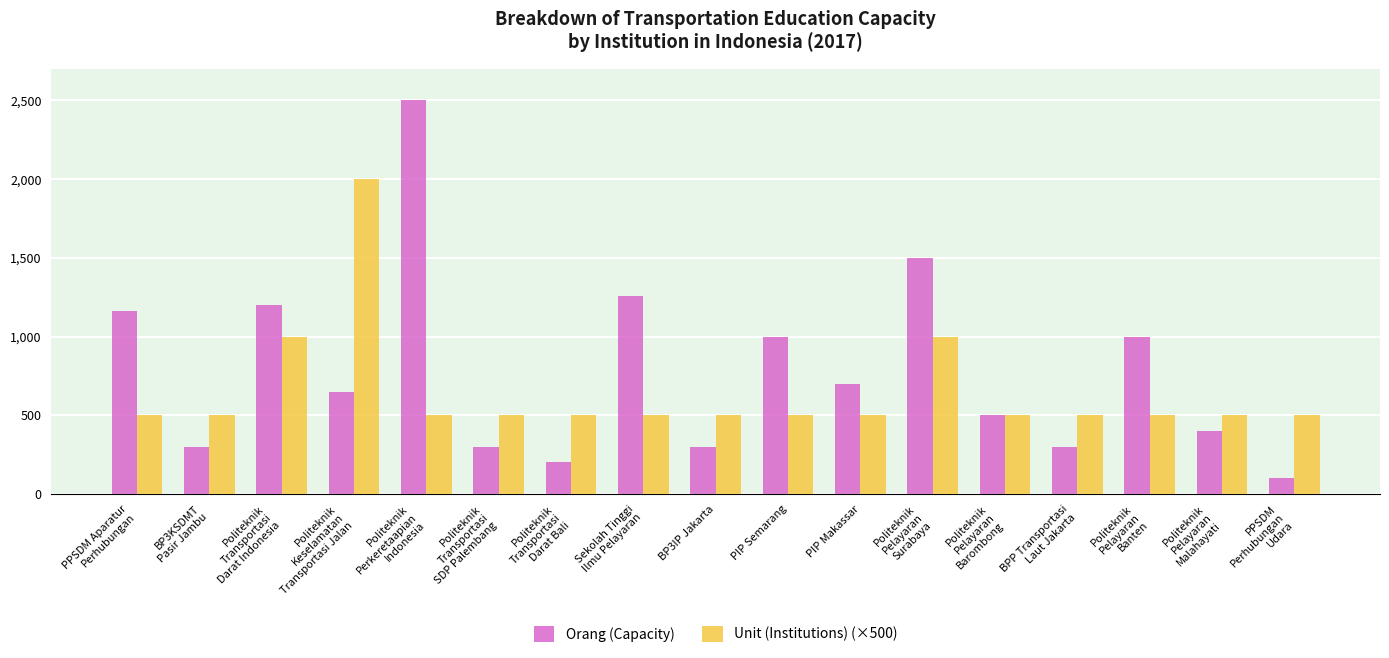

Rank the series at Politeknik
Pelayaran
Malahayati from highest to lowest value.

Unit (Institutions) (×500), Orang (Capacity)